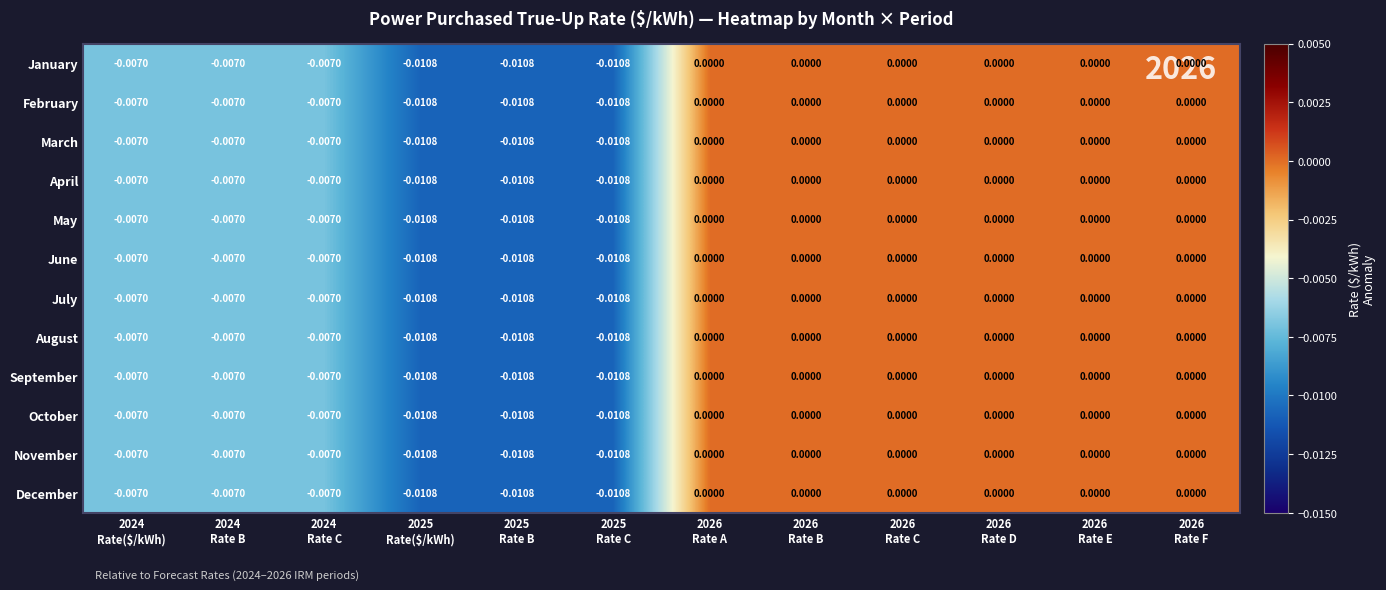

Reading left to right, list all the values displayed in this chart.

January: 2024
Rate($/kWh)=-0.0	2024
Rate B=-0.0	2024
Rate C=-0.0	2025
Rate($/kWh)=-0.0	2025
Rate B=-0.0	2025
Rate C=-0.0	2026
Rate A=0.0	2026
Rate B=0.0	2026
Rate C=0.0	2026
Rate D=0.0	2026
Rate E=0.0	2026
Rate F=0.0
February: 2024
Rate($/kWh)=-0.0	2024
Rate B=-0.0	2024
Rate C=-0.0	2025
Rate($/kWh)=-0.0	2025
Rate B=-0.0	2025
Rate C=-0.0	2026
Rate A=0.0	2026
Rate B=0.0	2026
Rate C=0.0	2026
Rate D=0.0	2026
Rate E=0.0	2026
Rate F=0.0
March: 2024
Rate($/kWh)=-0.0	2024
Rate B=-0.0	2024
Rate C=-0.0	2025
Rate($/kWh)=-0.0	2025
Rate B=-0.0	2025
Rate C=-0.0	2026
Rate A=0.0	2026
Rate B=0.0	2026
Rate C=0.0	2026
Rate D=0.0	2026
Rate E=0.0	2026
Rate F=0.0
April: 2024
Rate($/kWh)=-0.0	2024
Rate B=-0.0	2024
Rate C=-0.0	2025
Rate($/kWh)=-0.0	2025
Rate B=-0.0	2025
Rate C=-0.0	2026
Rate A=0.0	2026
Rate B=0.0	2026
Rate C=0.0	2026
Rate D=0.0	2026
Rate E=0.0	2026
Rate F=0.0
May: 2024
Rate($/kWh)=-0.0	2024
Rate B=-0.0	2024
Rate C=-0.0	2025
Rate($/kWh)=-0.0	2025
Rate B=-0.0	2025
Rate C=-0.0	2026
Rate A=0.0	2026
Rate B=0.0	2026
Rate C=0.0	2026
Rate D=0.0	2026
Rate E=0.0	2026
Rate F=0.0
June: 2024
Rate($/kWh)=-0.0	2024
Rate B=-0.0	2024
Rate C=-0.0	2025
Rate($/kWh)=-0.0	2025
Rate B=-0.0	2025
Rate C=-0.0	2026
Rate A=0.0	2026
Rate B=0.0	2026
Rate C=0.0	2026
Rate D=0.0	2026
Rate E=0.0	2026
Rate F=0.0
July: 2024
Rate($/kWh)=-0.0	2024
Rate B=-0.0	2024
Rate C=-0.0	2025
Rate($/kWh)=-0.0	2025
Rate B=-0.0	2025
Rate C=-0.0	2026
Rate A=0.0	2026
Rate B=0.0	2026
Rate C=0.0	2026
Rate D=0.0	2026
Rate E=0.0	2026
Rate F=0.0
August: 2024
Rate($/kWh)=-0.0	2024
Rate B=-0.0	2024
Rate C=-0.0	2025
Rate($/kWh)=-0.0	2025
Rate B=-0.0	2025
Rate C=-0.0	2026
Rate A=0.0	2026
Rate B=0.0	2026
Rate C=0.0	2026
Rate D=0.0	2026
Rate E=0.0	2026
Rate F=0.0
September: 2024
Rate($/kWh)=-0.0	2024
Rate B=-0.0	2024
Rate C=-0.0	2025
Rate($/kWh)=-0.0	2025
Rate B=-0.0	2025
Rate C=-0.0	2026
Rate A=0.0	2026
Rate B=0.0	2026
Rate C=0.0	2026
Rate D=0.0	2026
Rate E=0.0	2026
Rate F=0.0
October: 2024
Rate($/kWh)=-0.0	2024
Rate B=-0.0	2024
Rate C=-0.0	2025
Rate($/kWh)=-0.0	2025
Rate B=-0.0	2025
Rate C=-0.0	2026
Rate A=0.0	2026
Rate B=0.0	2026
Rate C=0.0	2026
Rate D=0.0	2026
Rate E=0.0	2026
Rate F=0.0
November: 2024
Rate($/kWh)=-0.0	2024
Rate B=-0.0	2024
Rate C=-0.0	2025
Rate($/kWh)=-0.0	2025
Rate B=-0.0	2025
Rate C=-0.0	2026
Rate A=0.0	2026
Rate B=0.0	2026
Rate C=0.0	2026
Rate D=0.0	2026
Rate E=0.0	2026
Rate F=0.0
December: 2024
Rate($/kWh)=-0.0	2024
Rate B=-0.0	2024
Rate C=-0.0	2025
Rate($/kWh)=-0.0	2025
Rate B=-0.0	2025
Rate C=-0.0	2026
Rate A=0.0	2026
Rate B=0.0	2026
Rate C=0.0	2026
Rate D=0.0	2026
Rate E=0.0	2026
Rate F=0.0